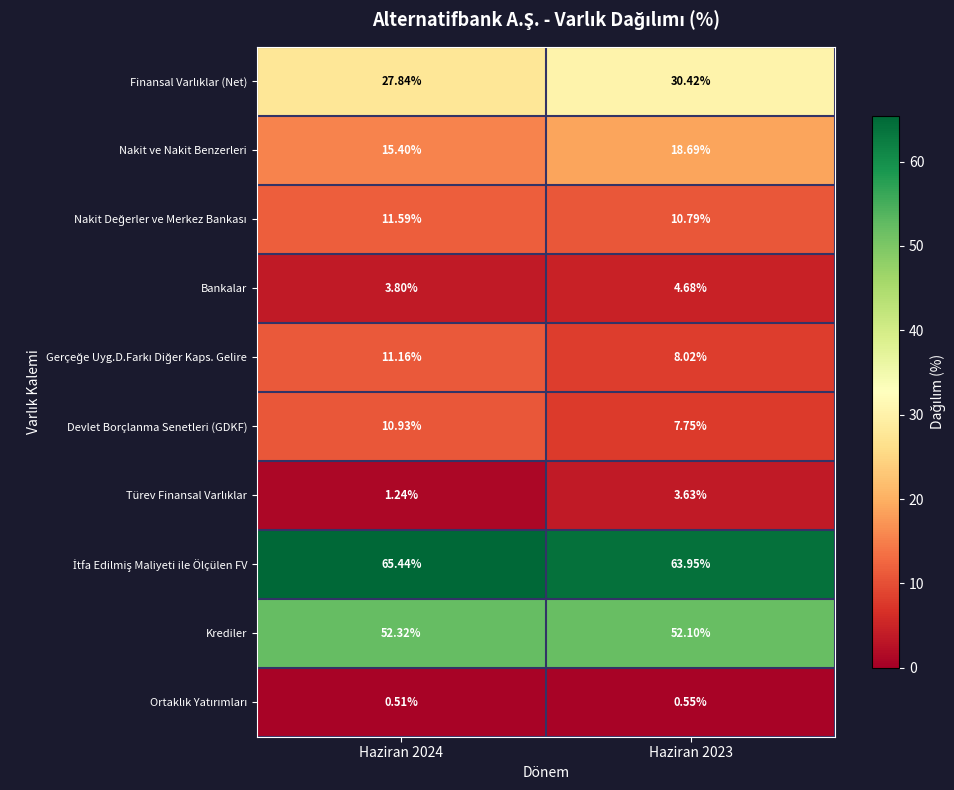

Which series has the widest spread of values?

Nakit ve Nakit Benzerleri